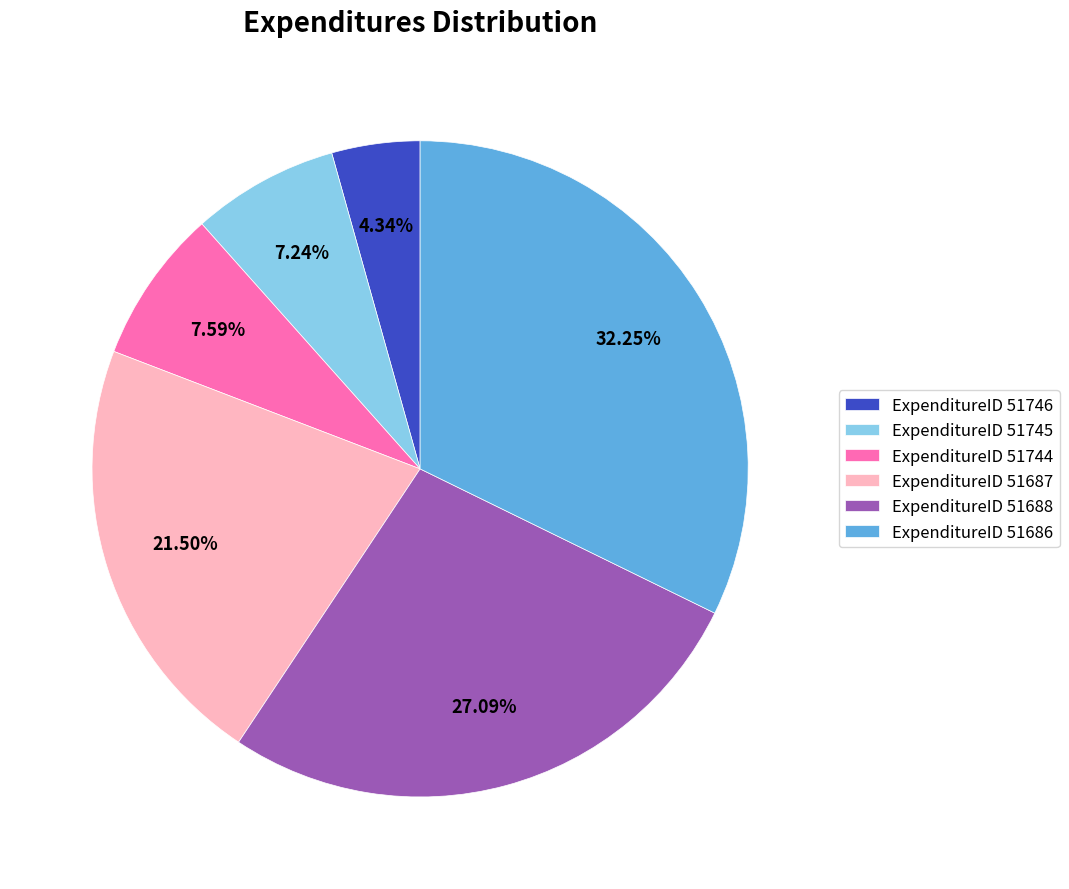

Approximately how many times larger is the value at ExpenditureID 51686 compared to ExpenditureID 51687?

1.5